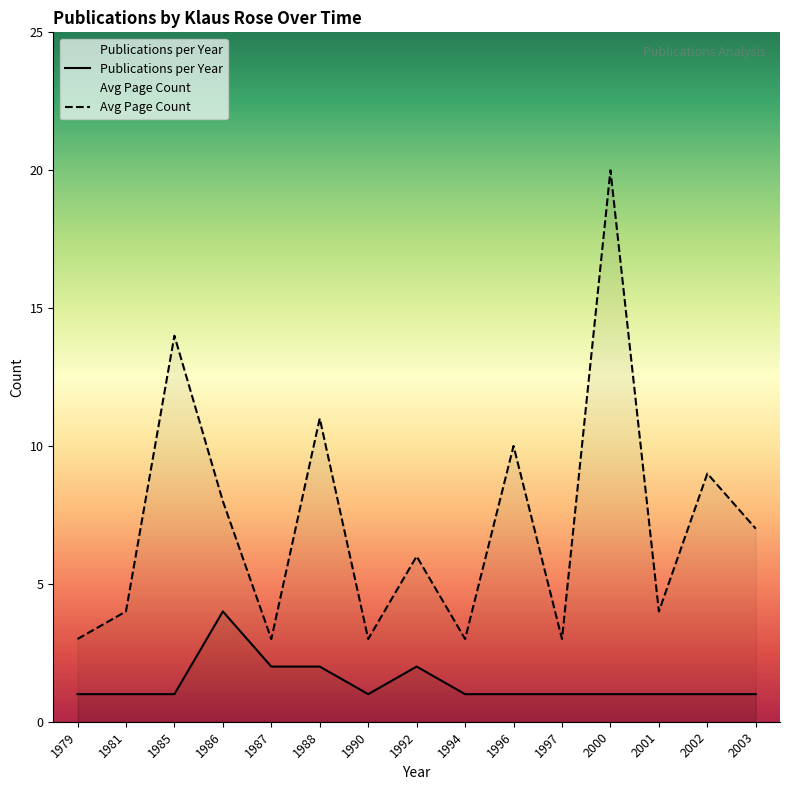

What value does the Publications per Year series have at 1985?

1